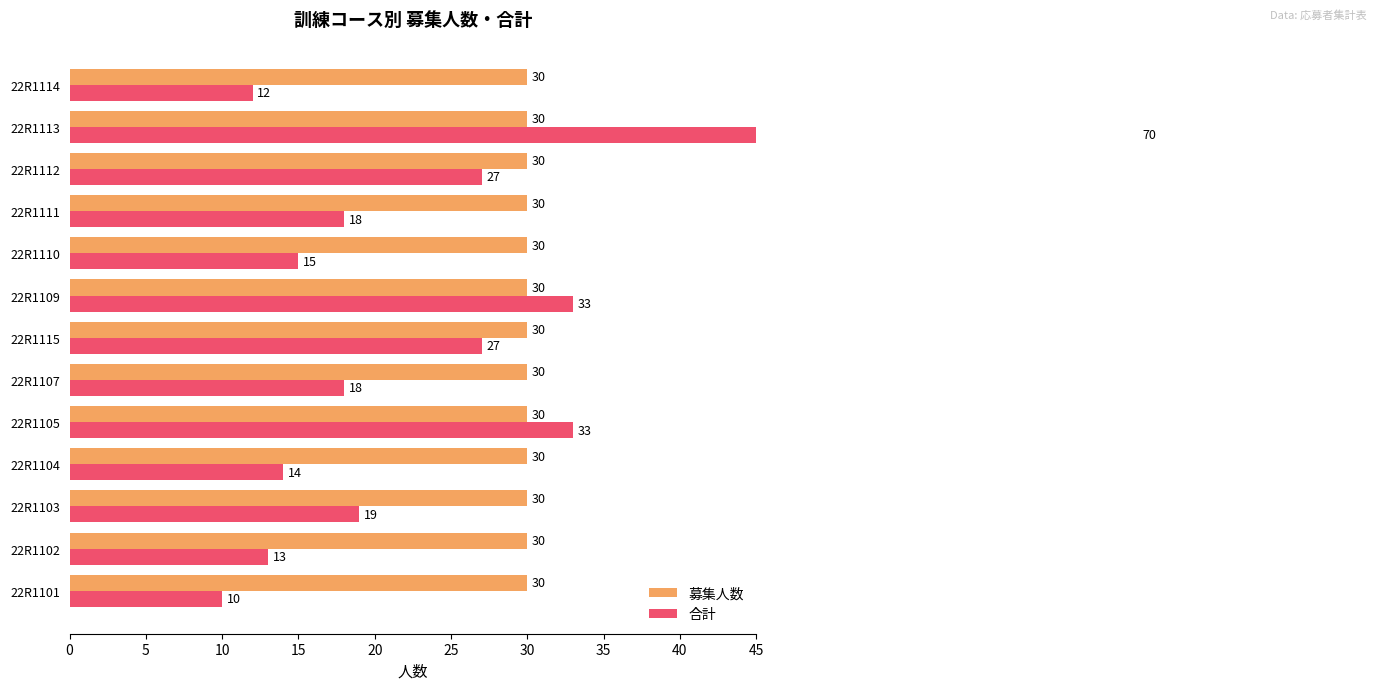

What is the average value of the 合計 series?

23.8